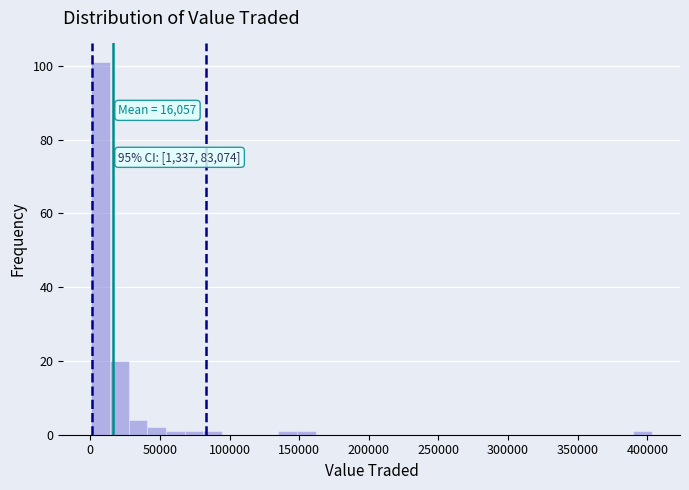

Around what value on the x-axis is the tallest bar? Give the approximate position of its centre, as read against the axis.

5000